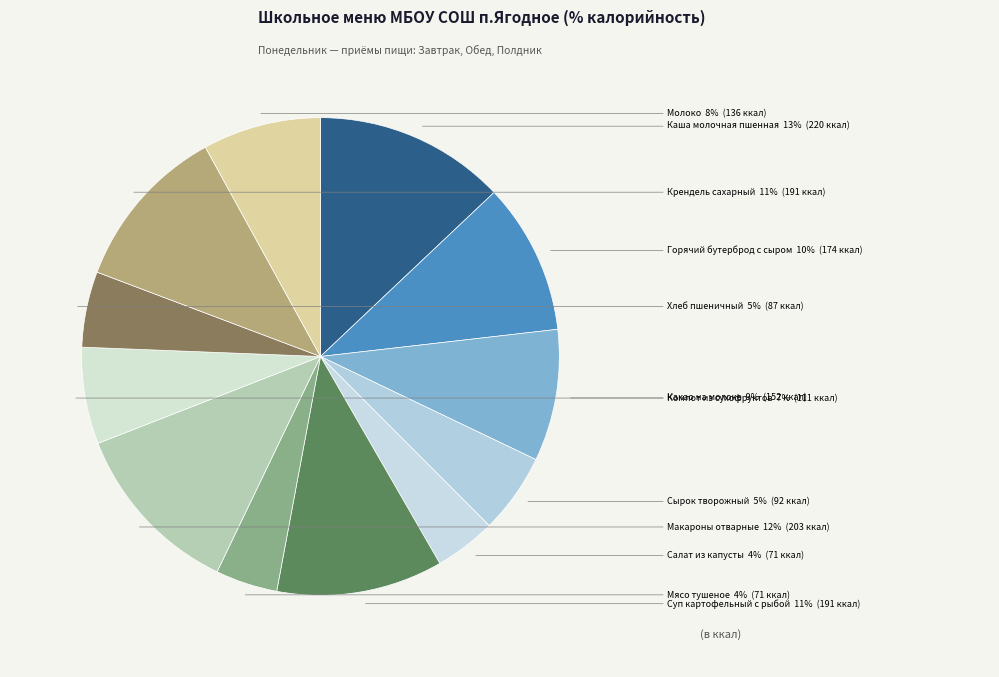

Combined, do Хлеб пшеничный and Молоко account for over 50%?

No